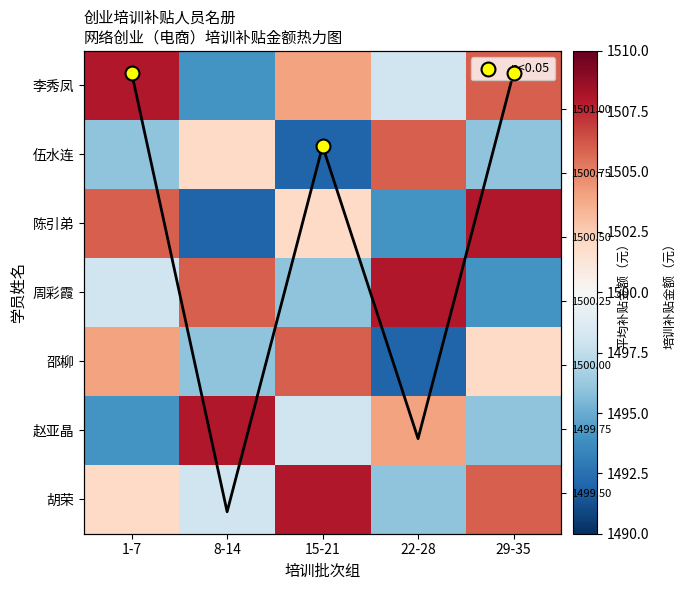

How many series are shown in this chart?

7